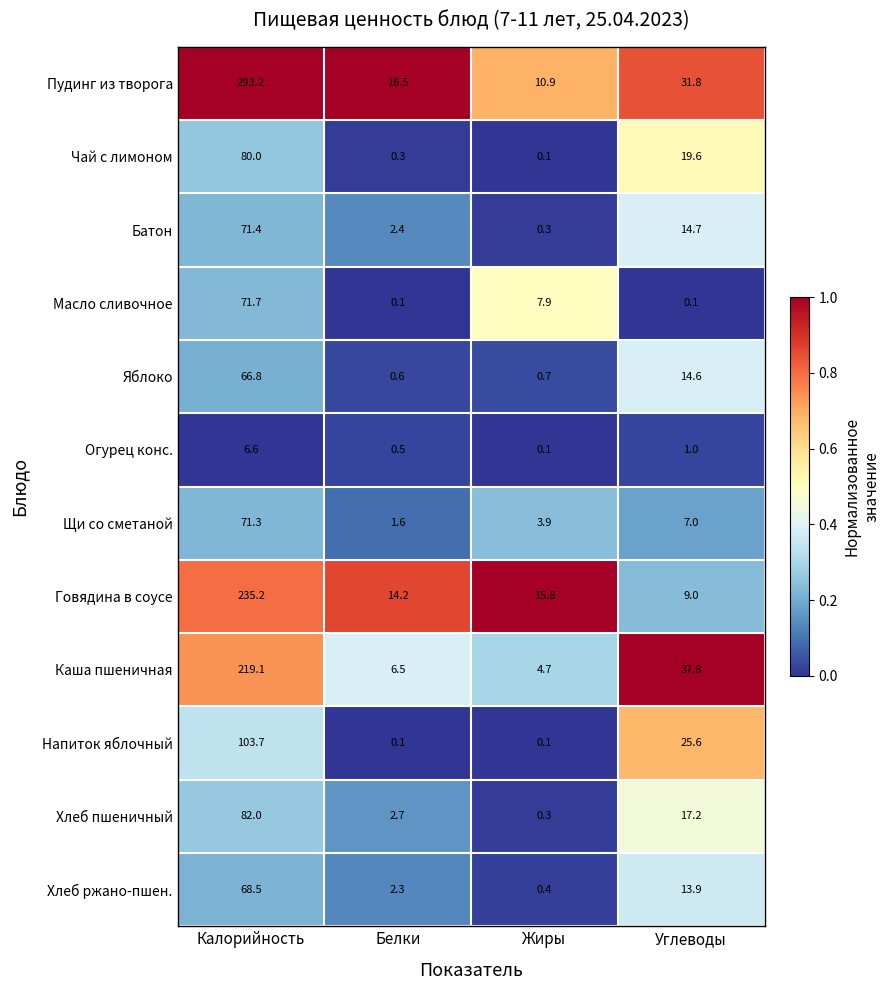

At how many categories does at least one series exceed 0?

4